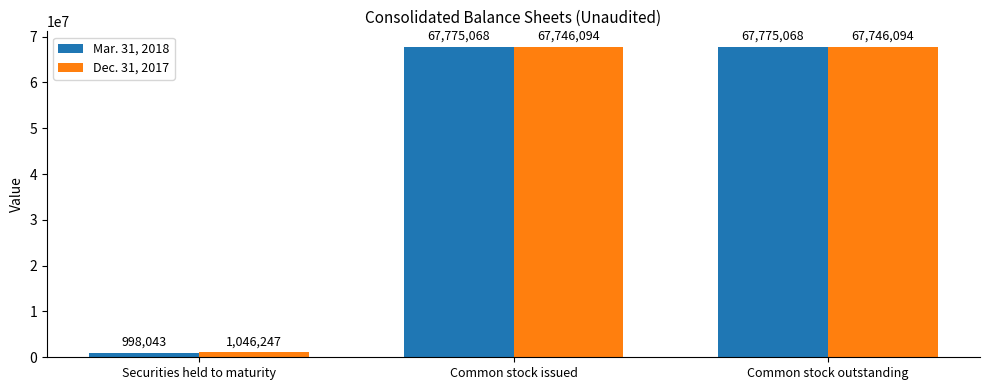

What is the label of the 3rd bar from the left?

Common stock outstanding